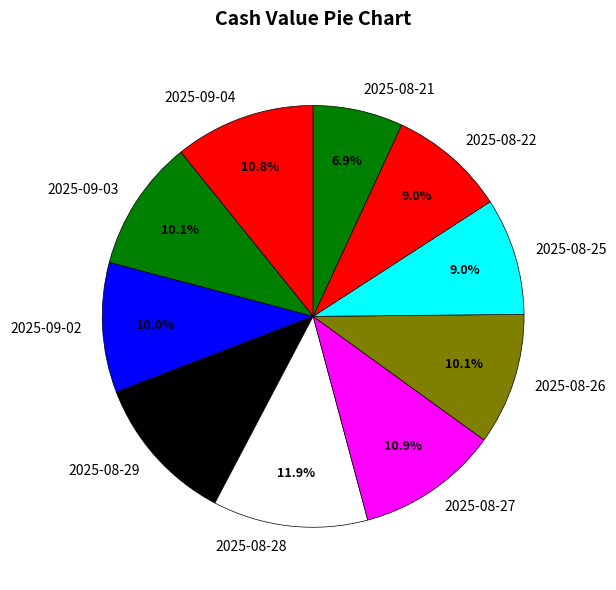

Which slice is the smallest?

2025-08-21